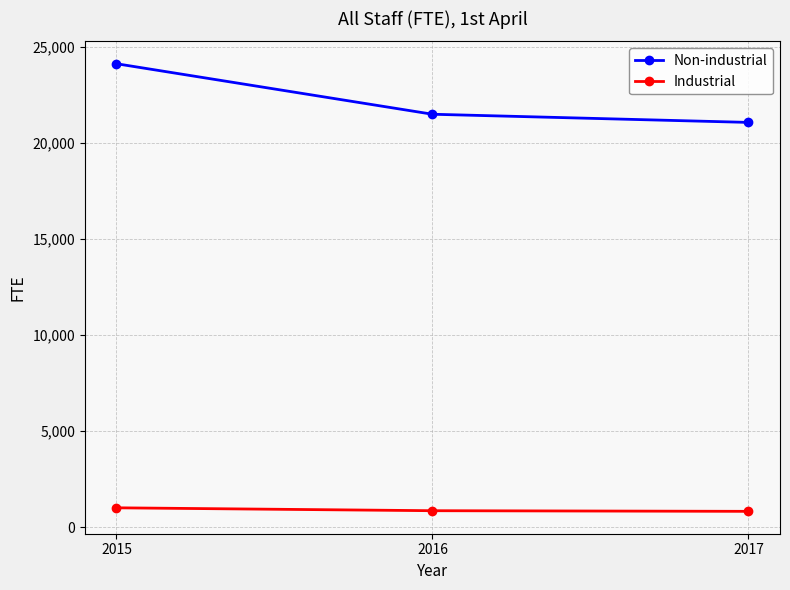

Which category has the highest value across all series?

2015